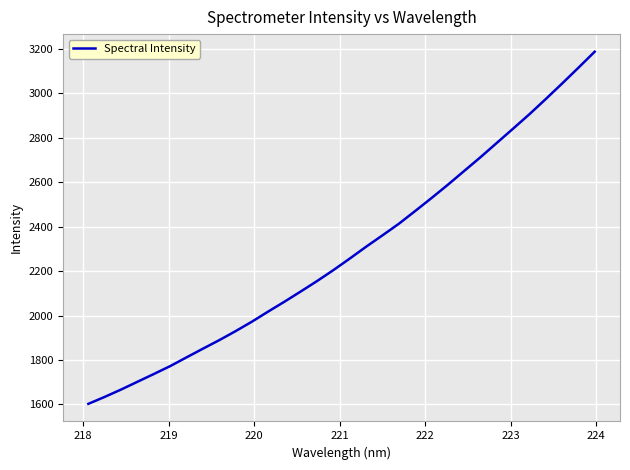

What is the maximum value shown in the chart?

3188.0